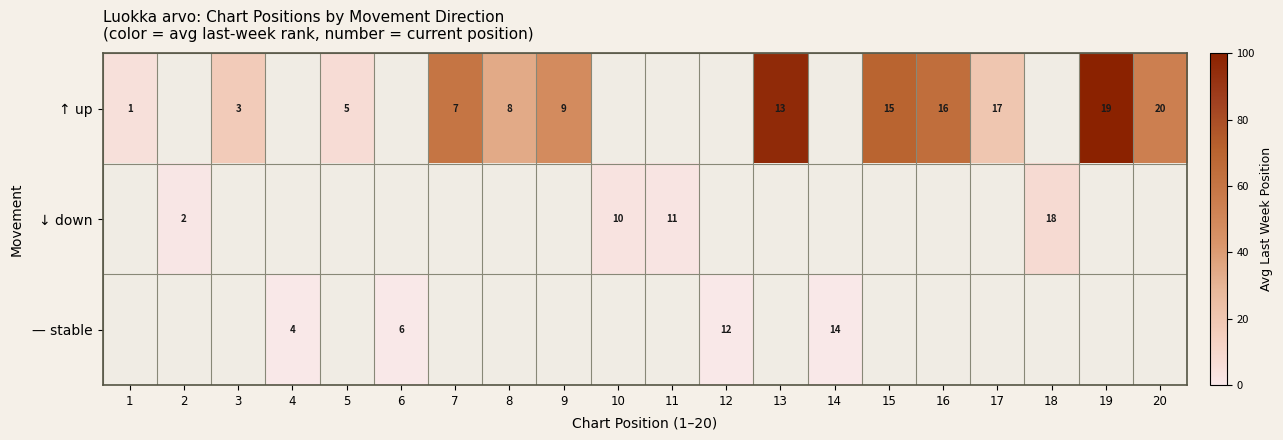

The — stable series shows 14 at 14. True or false?

True